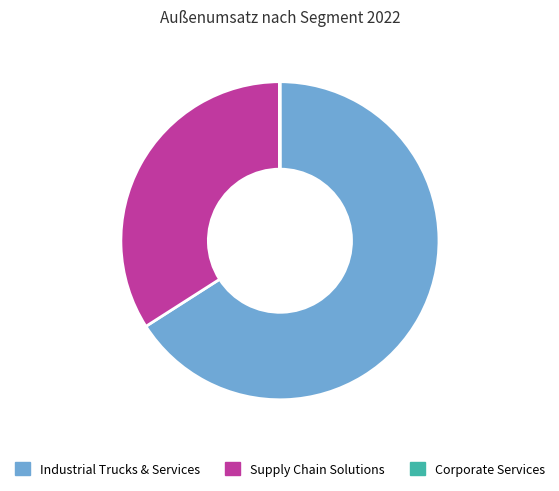

Does Supply Chain Solutions account for over 50% of the chart?

No